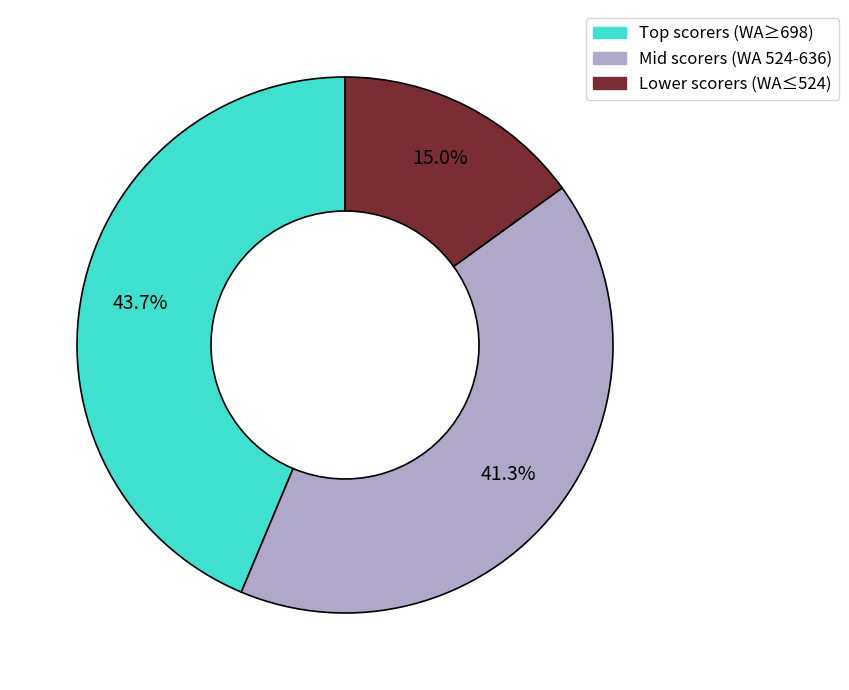

To the nearest percent, what is the average slice percentage?

33%